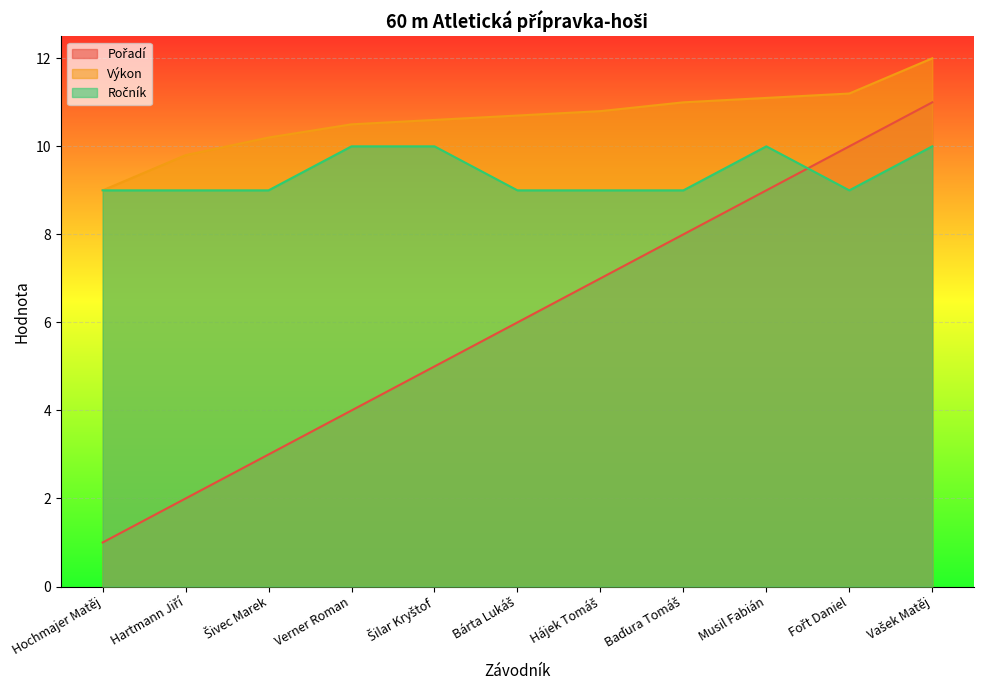

True or false: Ročník and Výkon cross at least once.

False